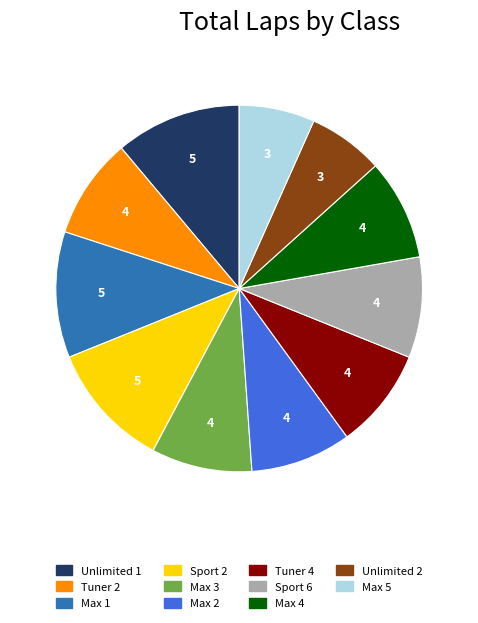

Is Tuner 2 the majority of the pie?

No